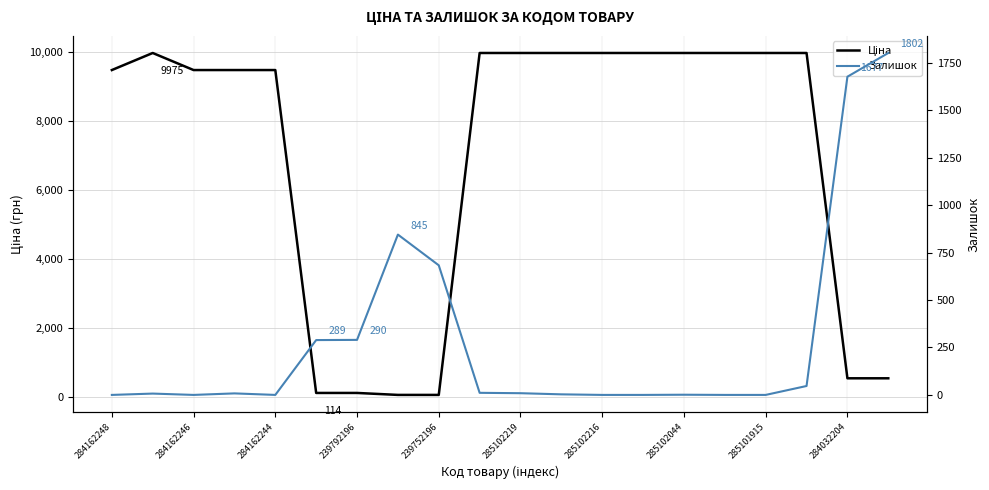

True or false: Залишок has more than 2 interior local peaks.

True